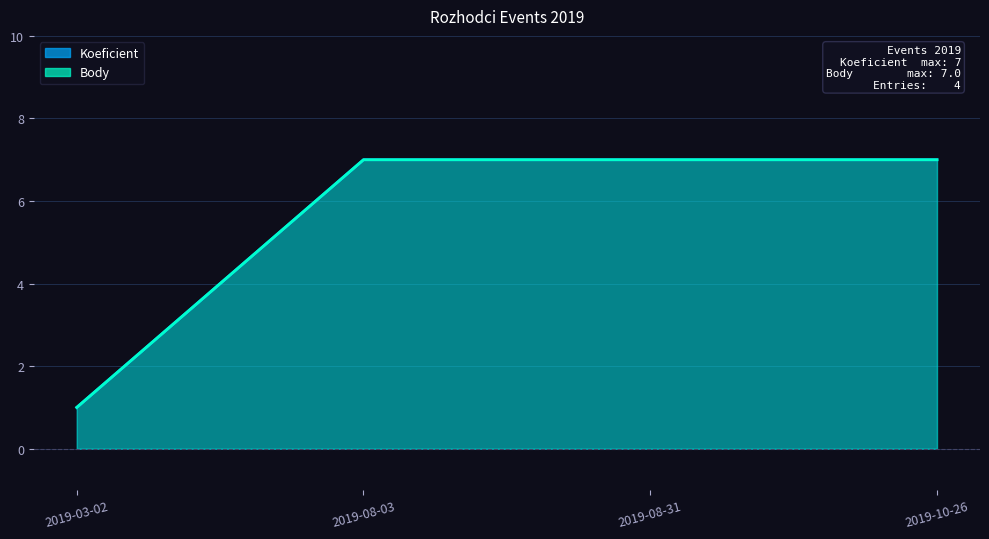

Rank the series by their maximum value, from lowest to highest.

Koeficient, Body